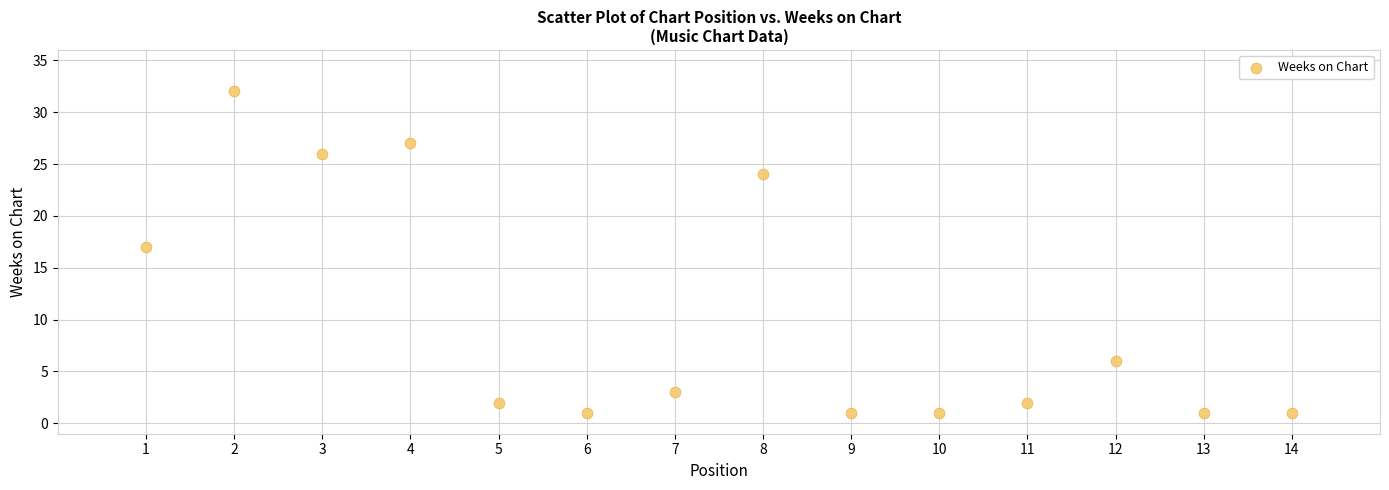

What is the range of X values (max minus min)?

13